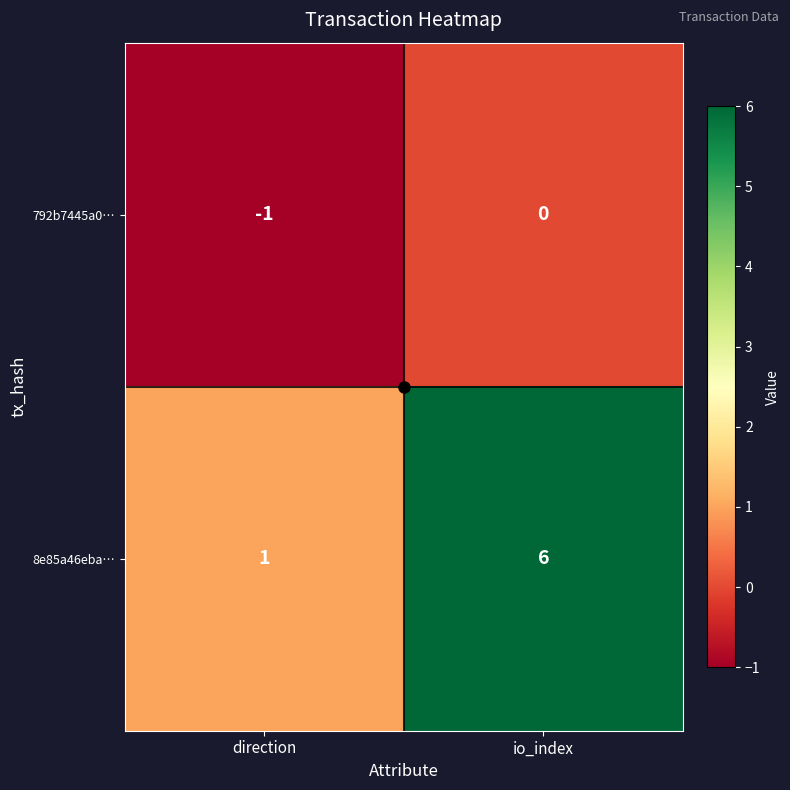

Is it true that 8e85a46eba… equals 6 at io_index?

True